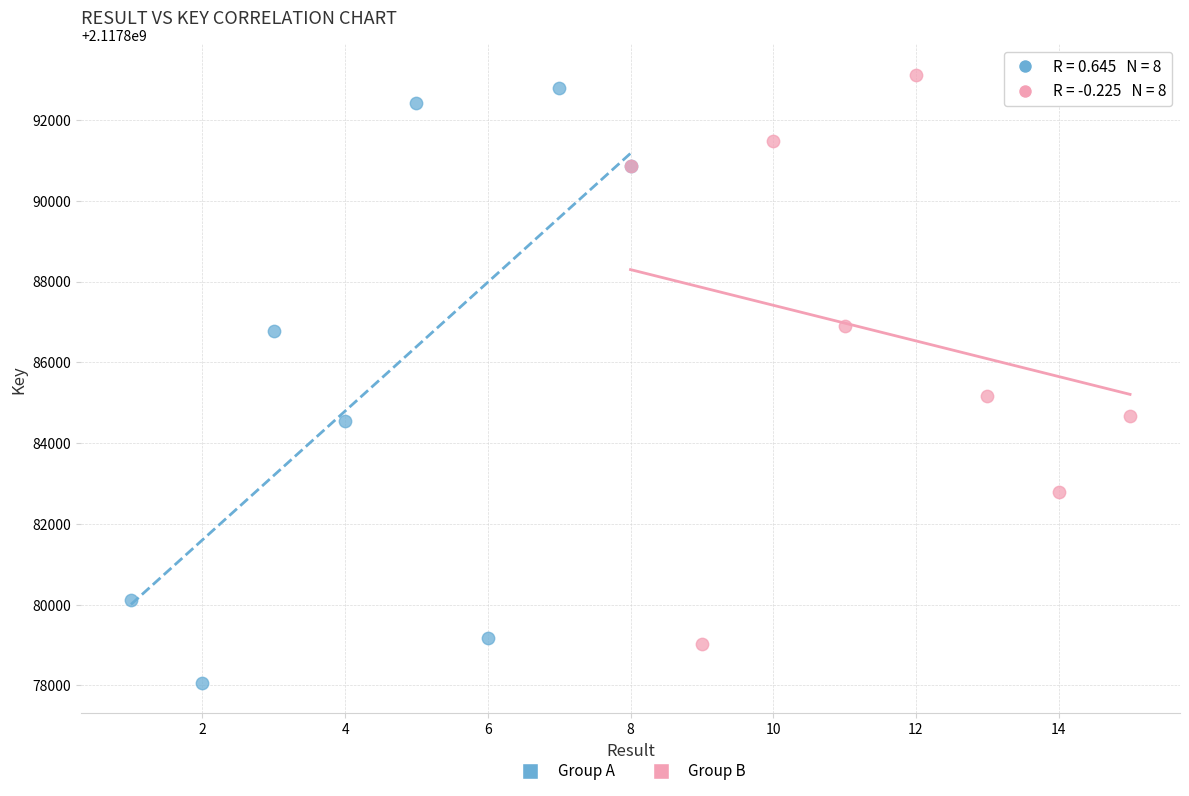

Which series reaches the minimum Y coordinate?

Group A